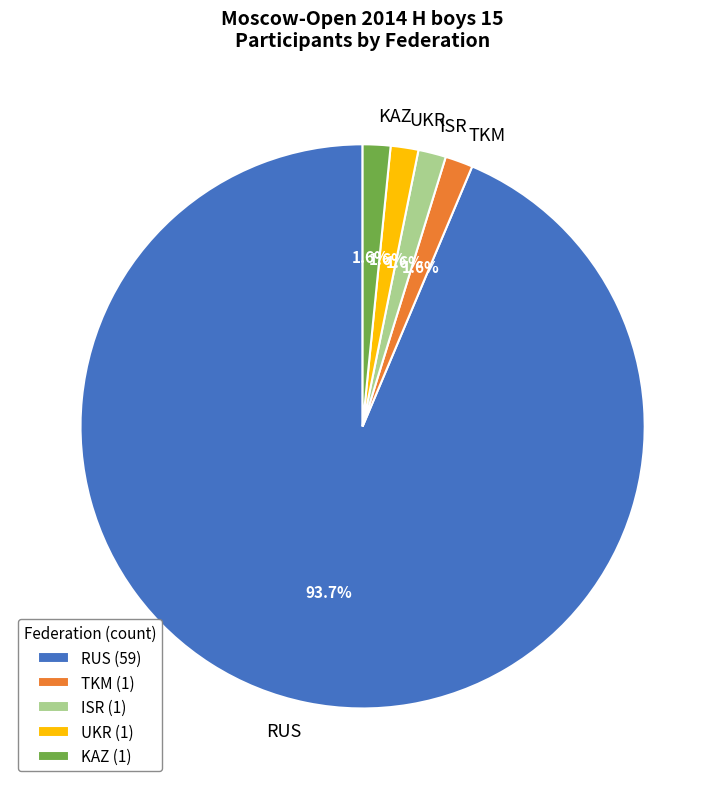

Do KAZ and RUS together represent more than half of the pie?

Yes